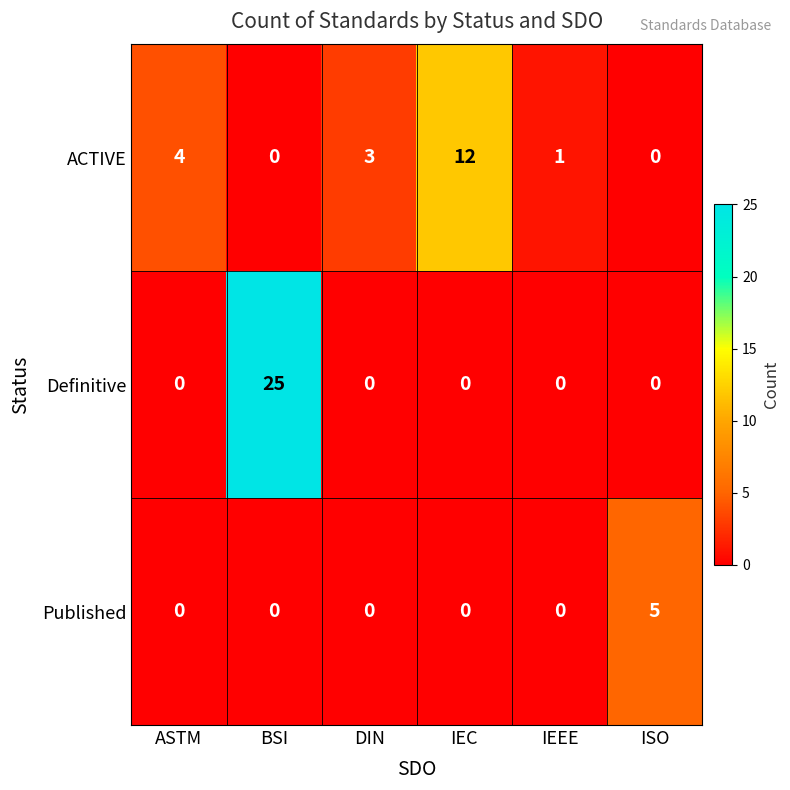

True or false: ACTIVE has a value of -6 at ISO.

False